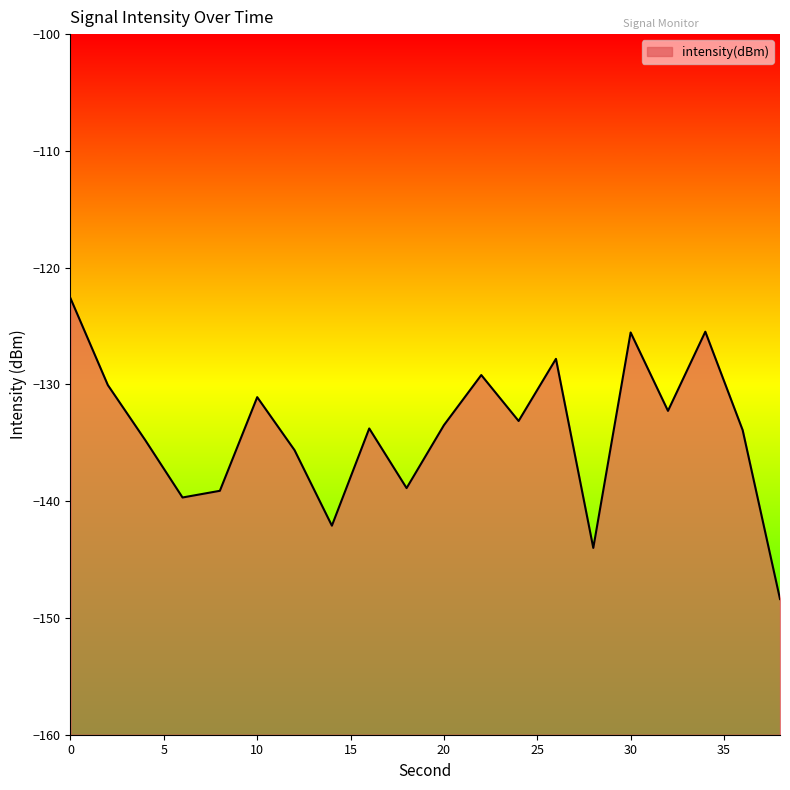

What is the difference between the maximum and minimum values?

25.8